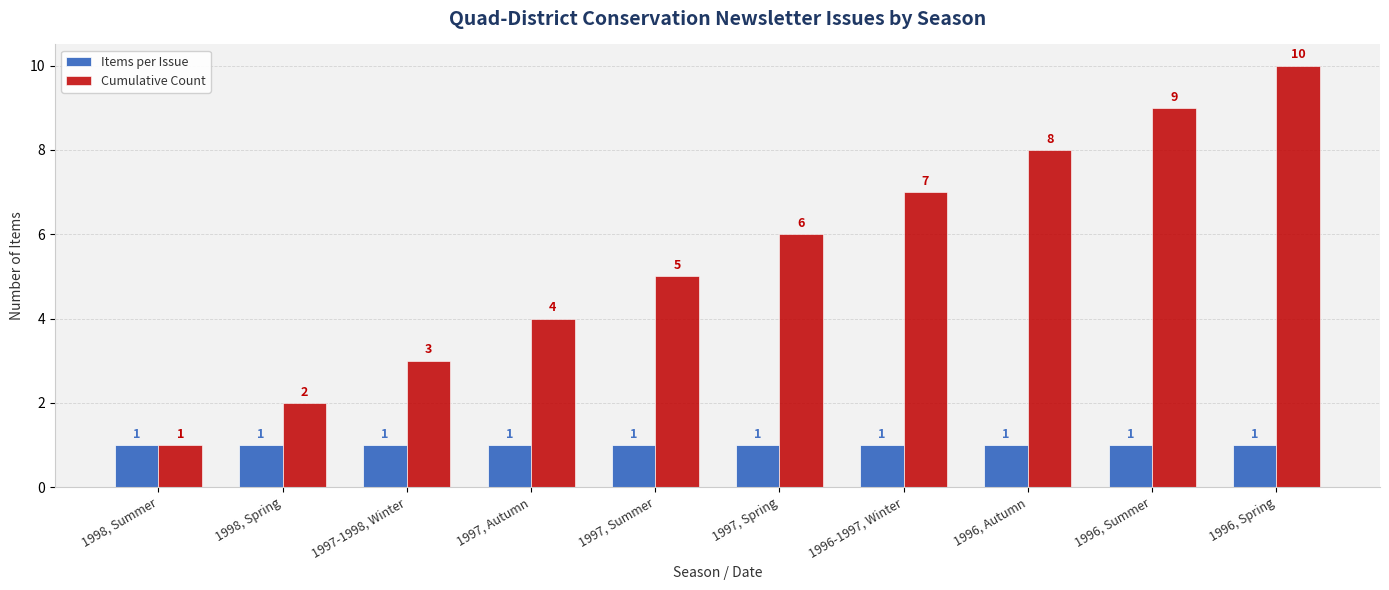

How many Cumulative Count values are between 3 and 8?

6